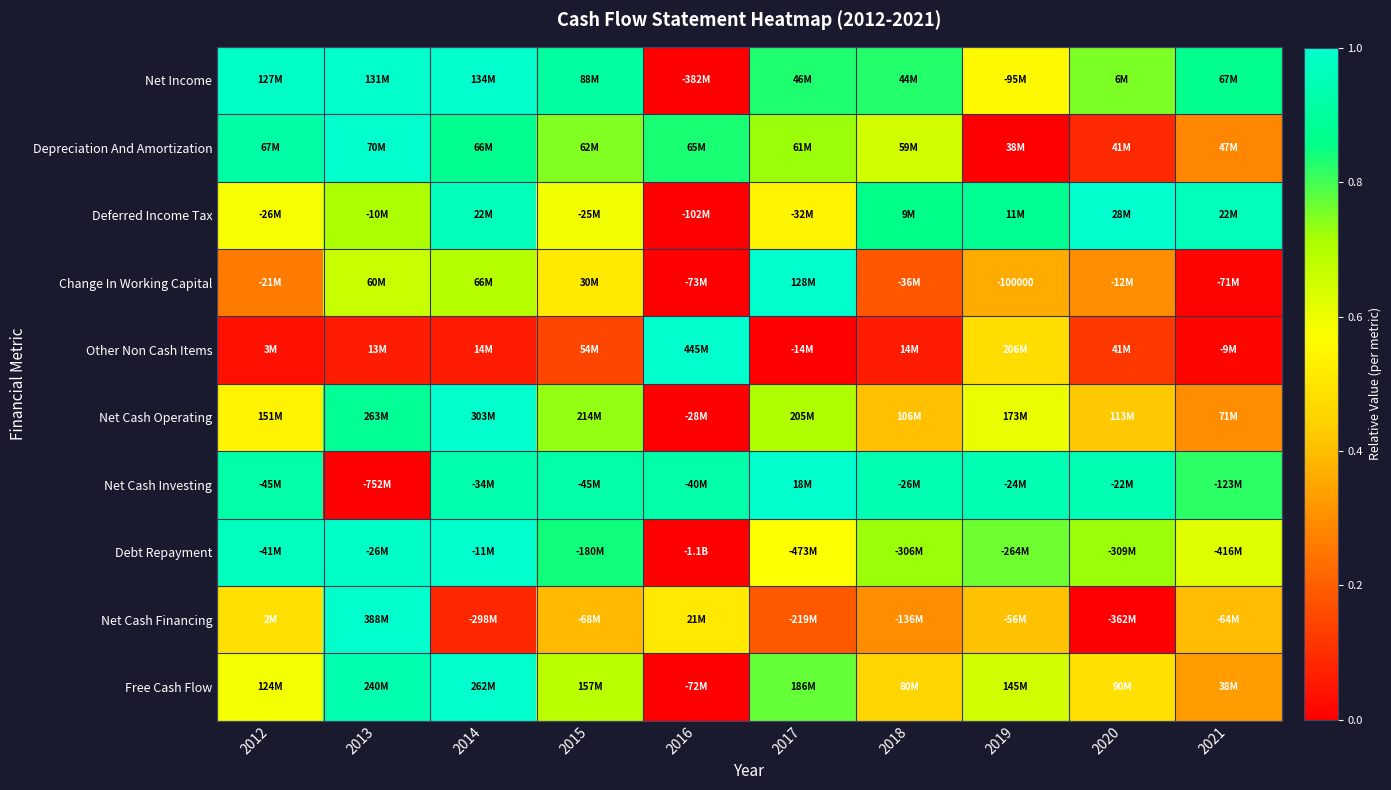

What is the difference between the second highest and minimum values in the Net Cash Financing series?

0.5